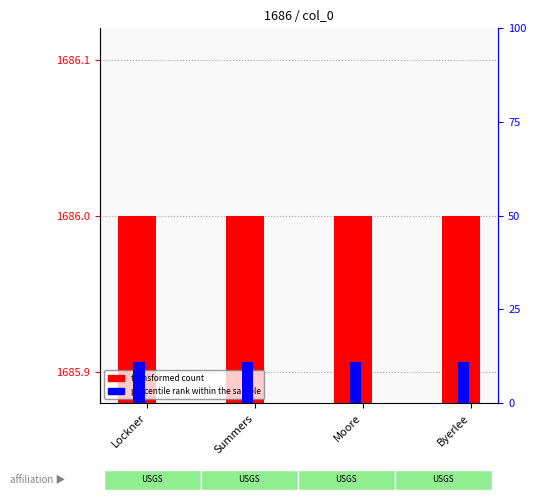

What is the sum of the transformed count values at Lockner and Summers?

3372